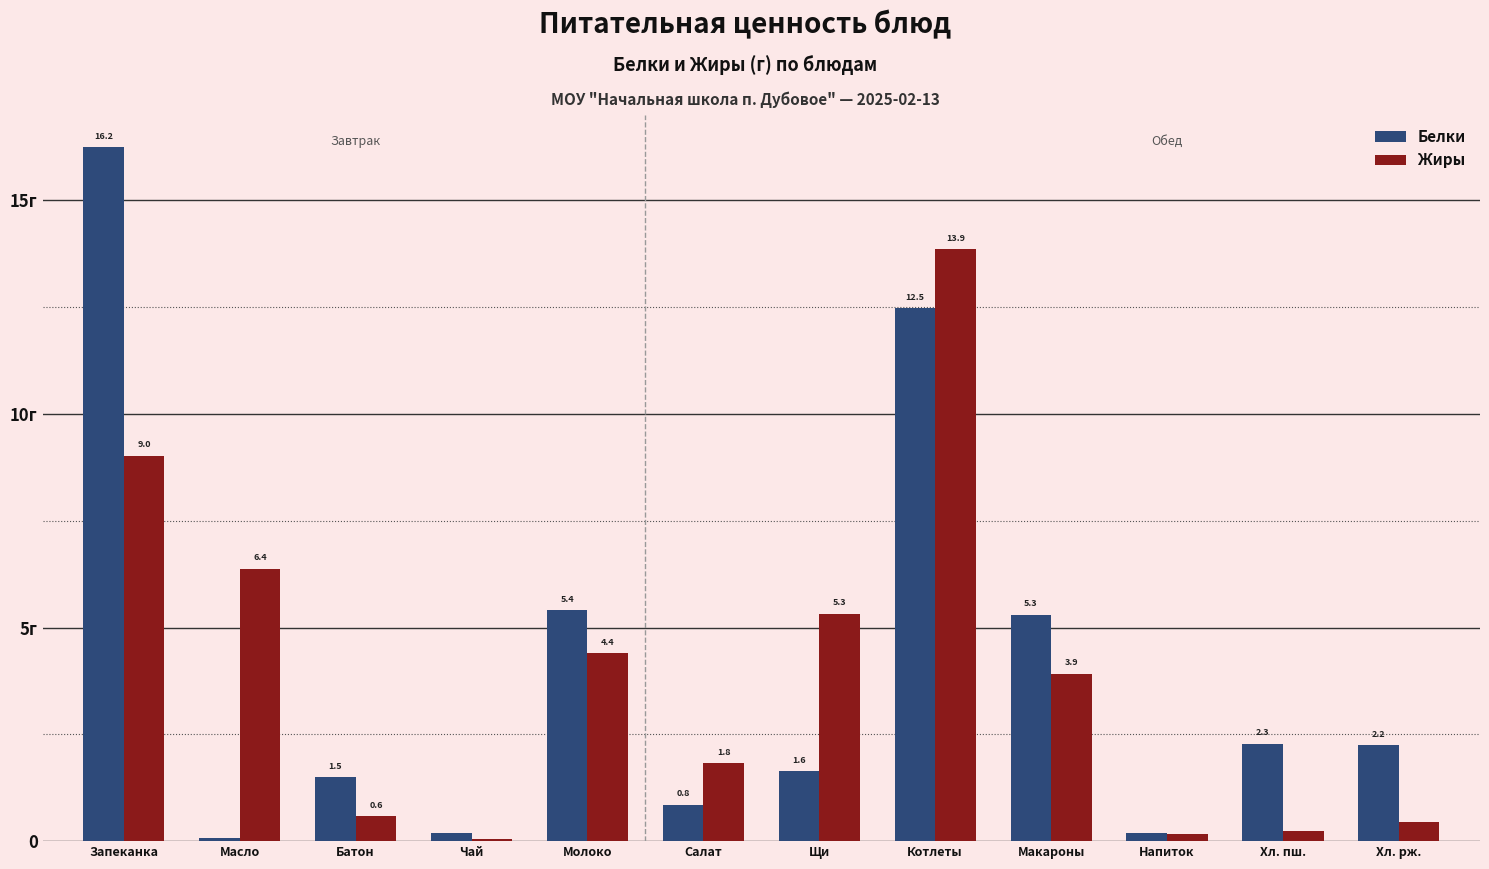

Which has a higher value, Масло or Котлеты?

Котлеты